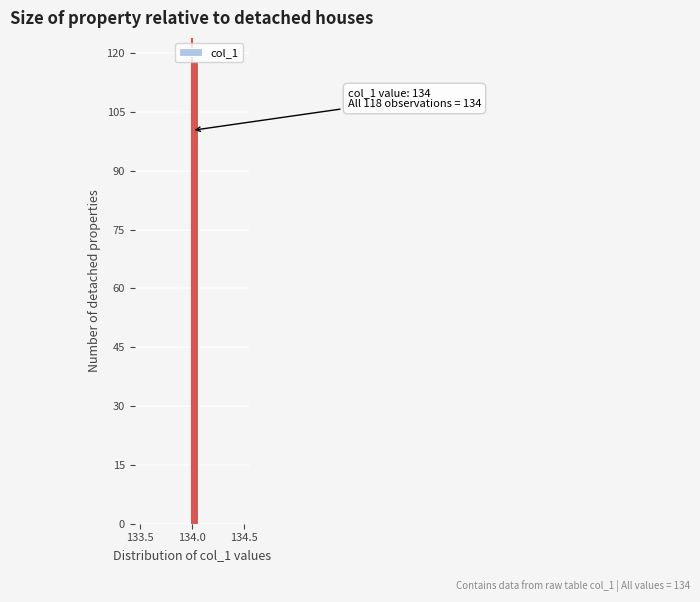

Around what value on the x-axis is the tallest bar? Give the approximate position of its centre, as read against the axis.

134.05